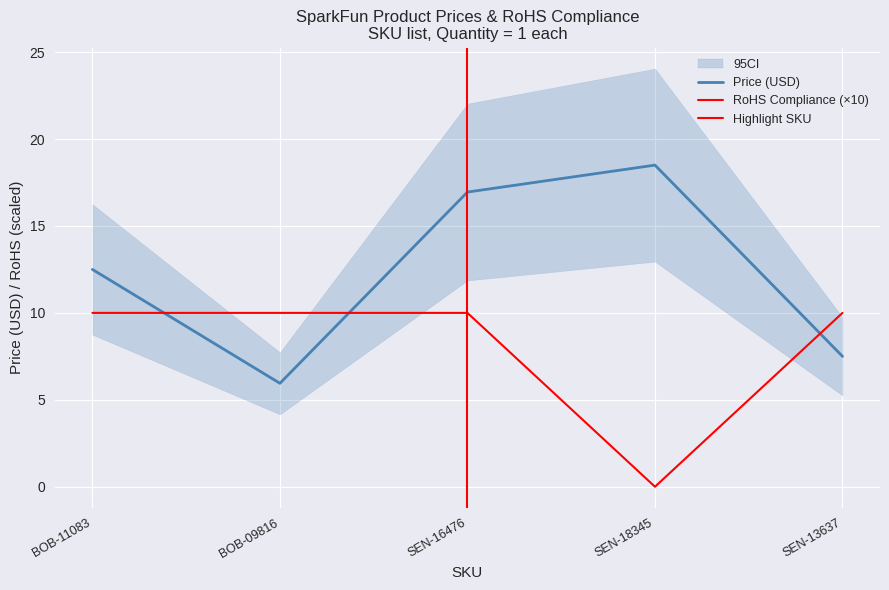

Read the RoHS Compliance value at SEN-16476.

10.0